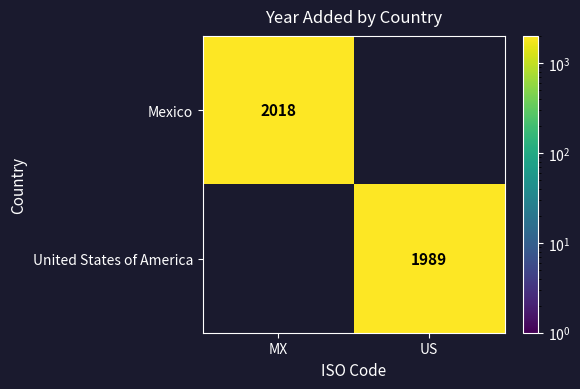

Is the value of Mexico at MX greater than the value of United States of America at US?

Yes